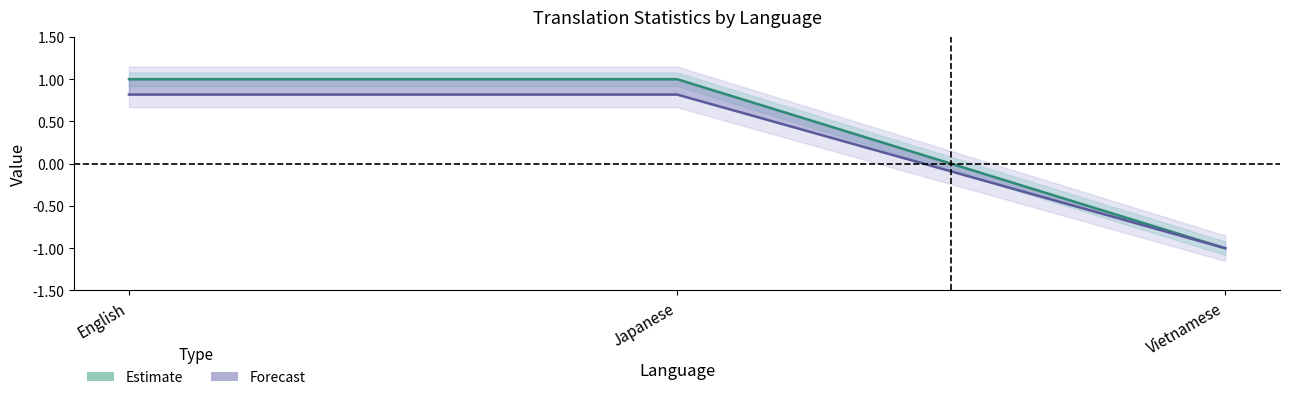

Which series has the largest range (max minus min)?

Estimate